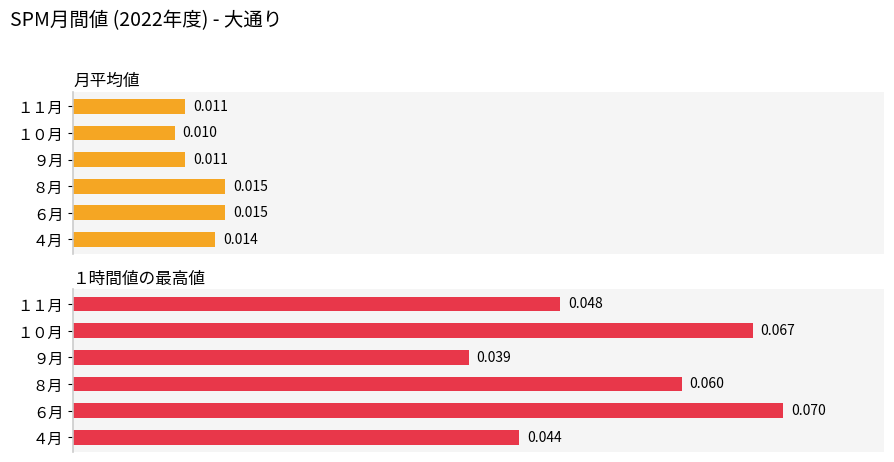

How many groups of bars are there?

6